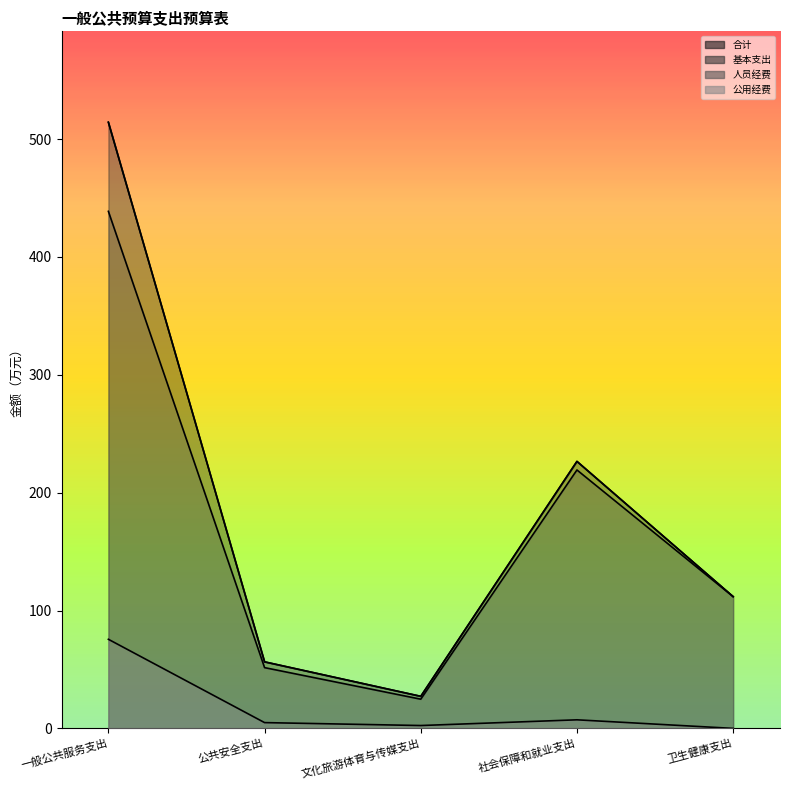

True or false: 基本支出 and 公用经费 intersect in this chart.

False